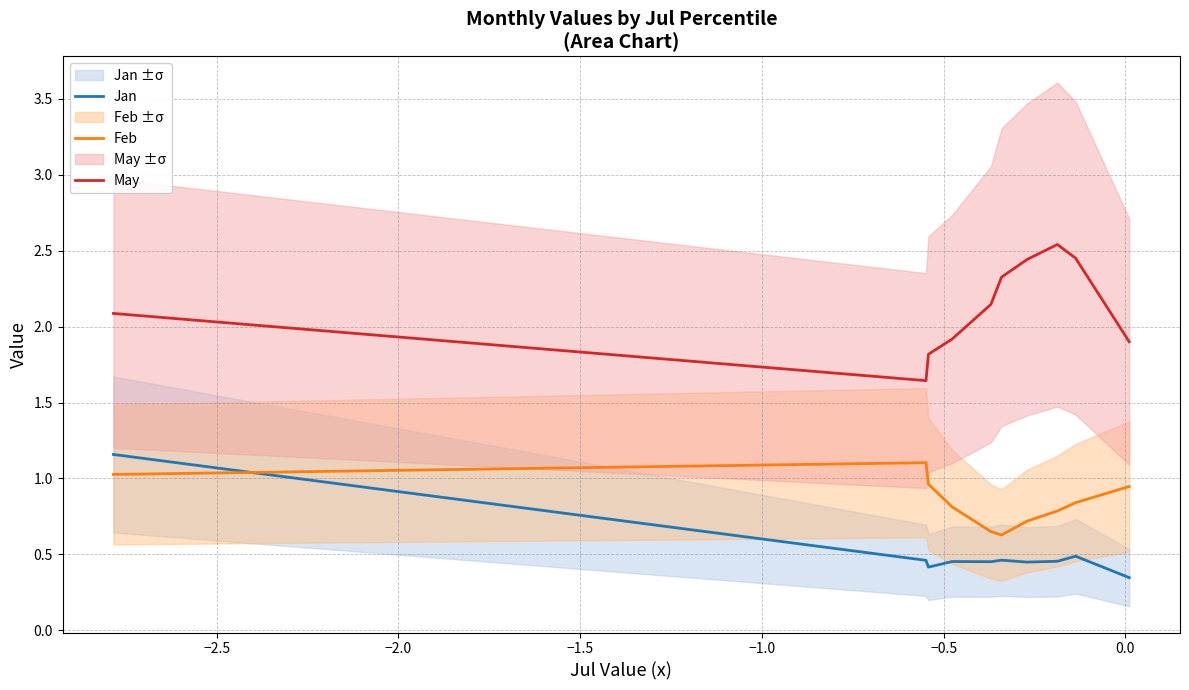

True or false: May and Feb cross at least once.

False